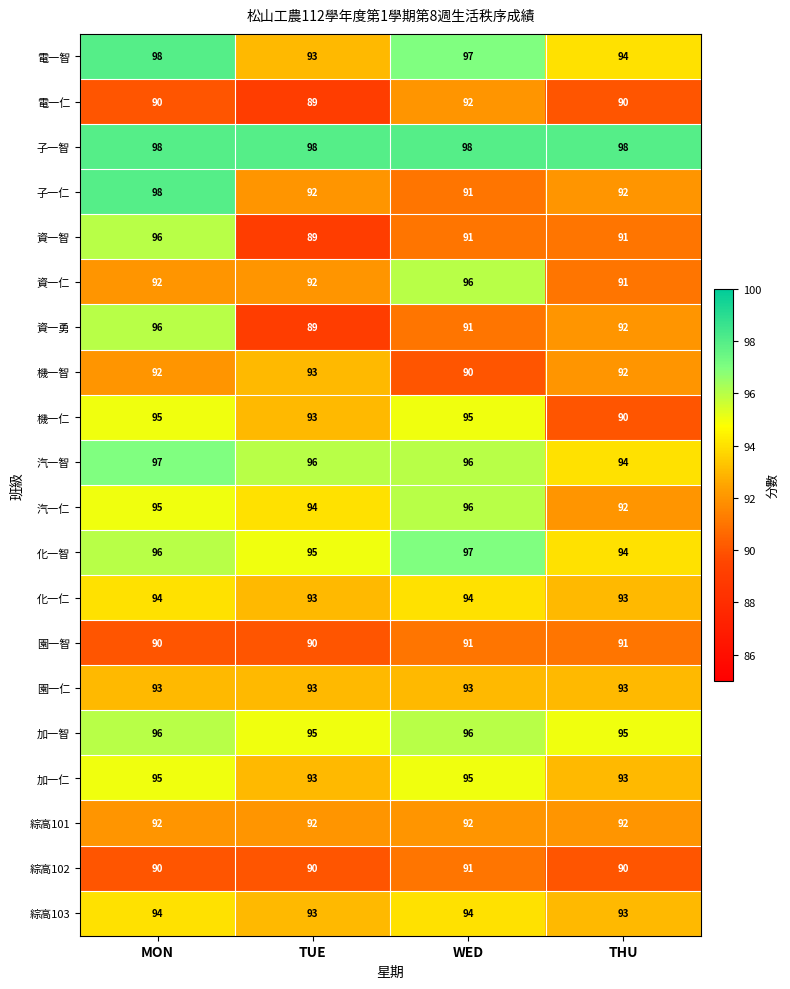

What is the difference between the maximum and minimum values in the 資一智 series?

7